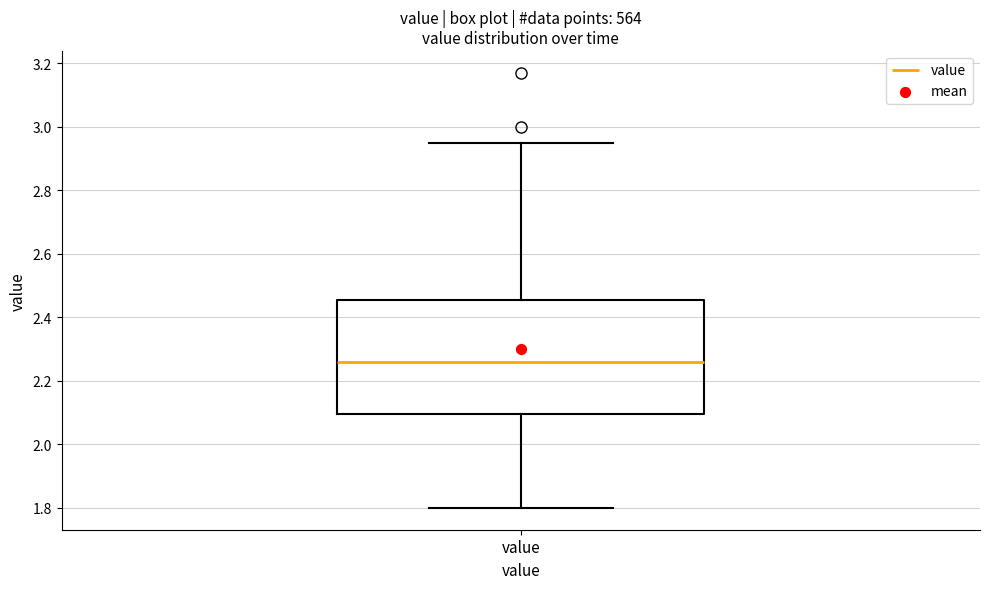

Transcribe this box plot: give where the median line is, the range the box spans, and where the two whiskers end, as read against the y-axis. The values are not printed on the chart, so give them approximately, as read against the axis.

median 2.26, box 2.10 to 2.46, whiskers 1.80 to 2.96